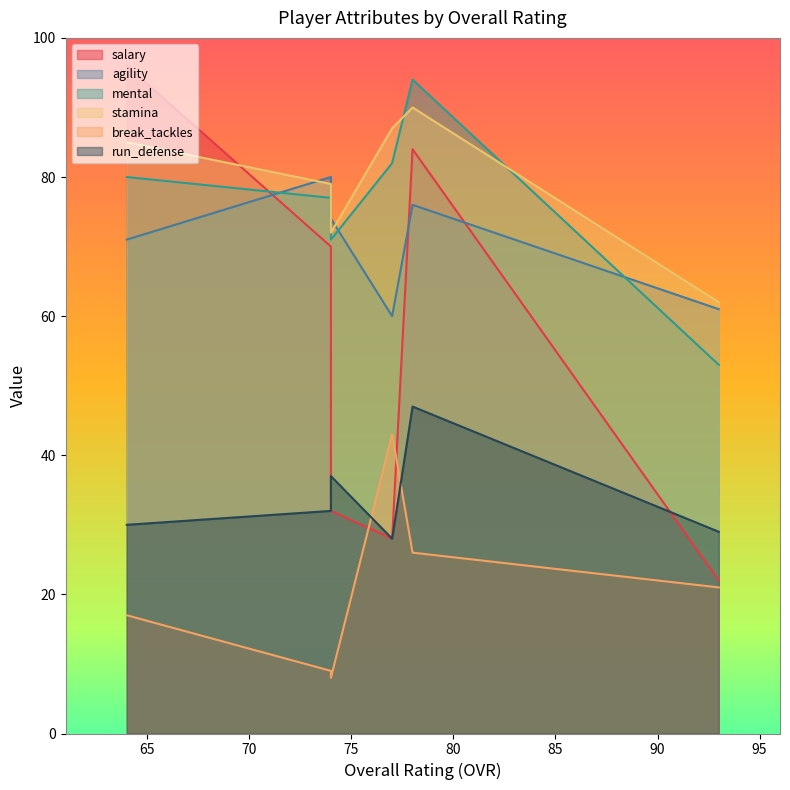

Which category has the highest value in the break_tackles series?

77